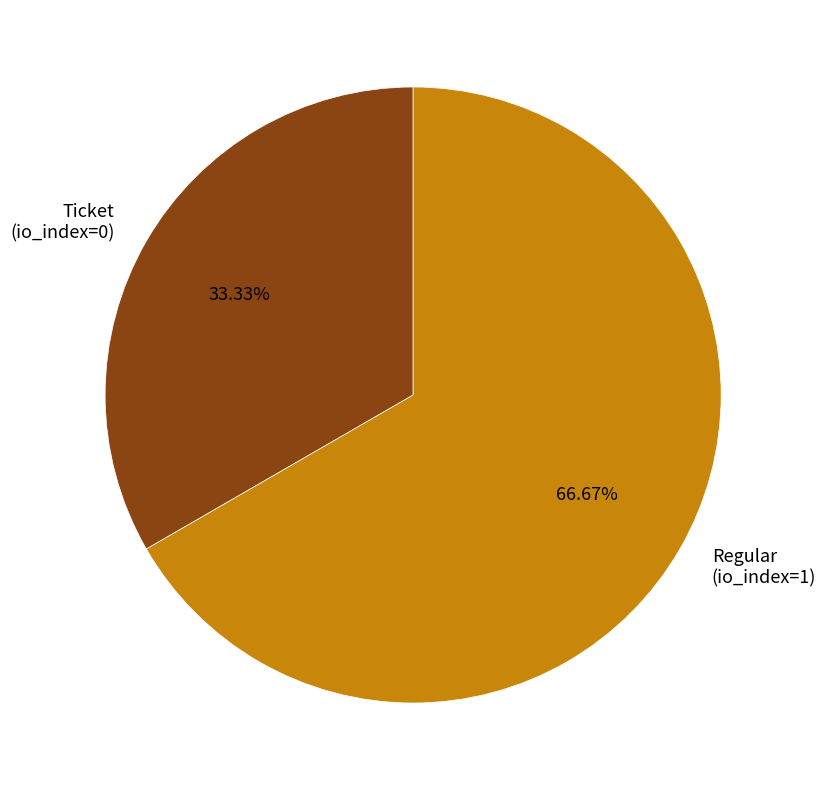

To the nearest percent, what is the difference between the Regular (io_index=1) and Ticket (io_index=0) slice percentages?

33%